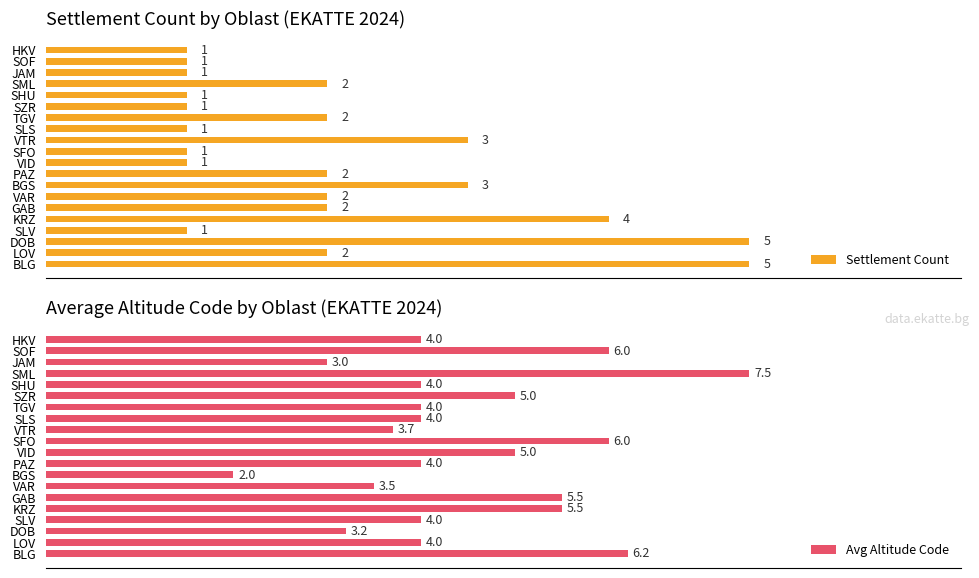

Which category has the lowest value in the Avg Altitude Code series?

BGS